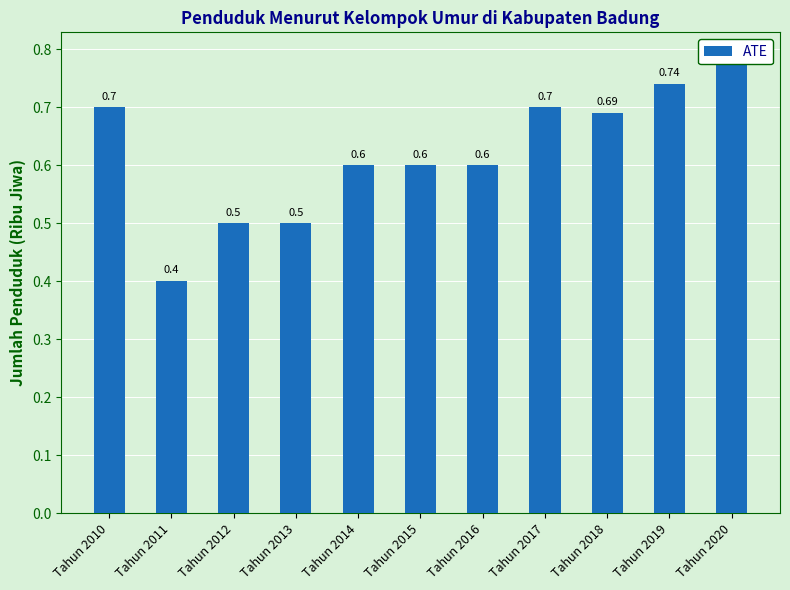

What is the difference between the maximum and second lowest values?

0.3